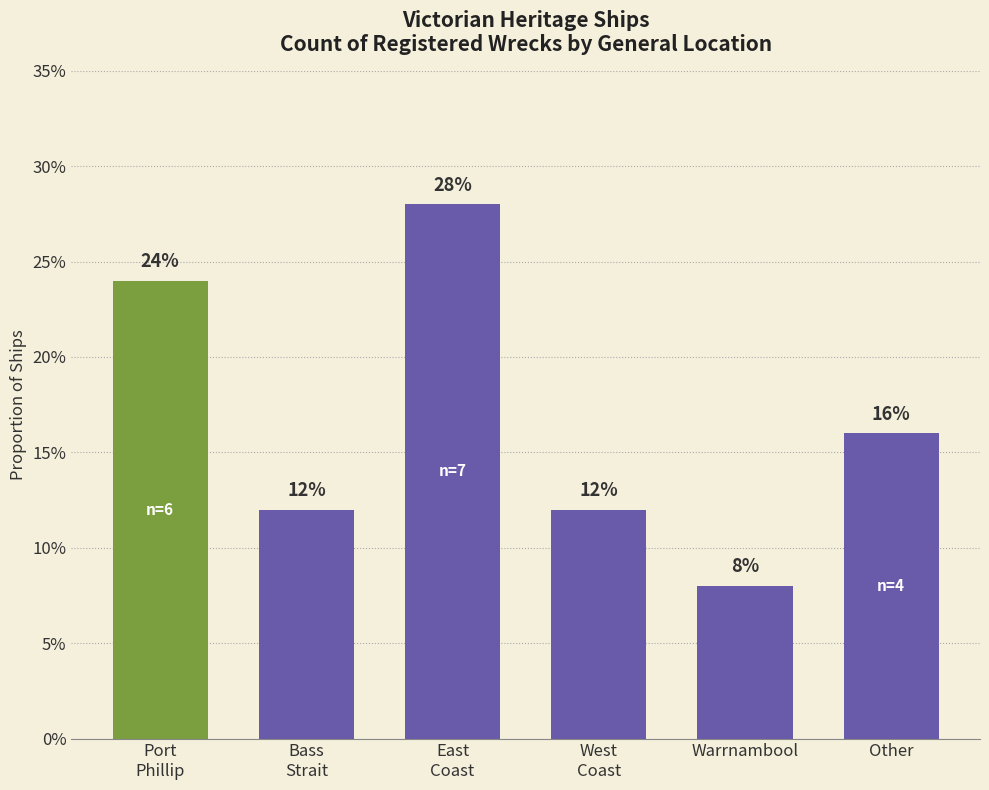

Does the chart contain any negative values?

No